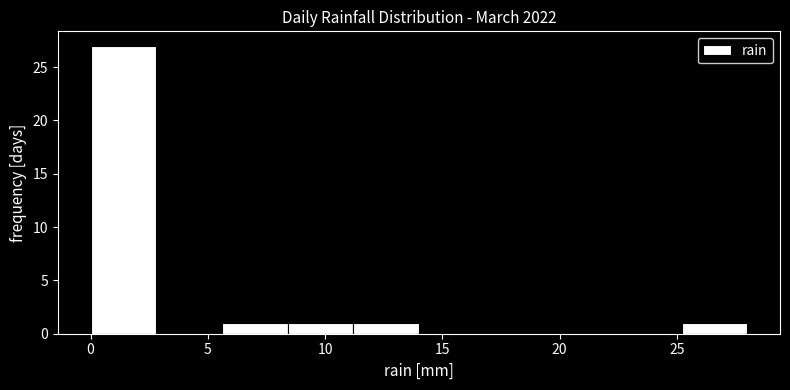

Reading left to right, list every bar in this chart as the range it spans on the x-axis followed by its height. Neither the bar edges nor the heights are printed on the chart, so give them approximately, as read against the axes.

0.0 to 2.8: 27
2.8 to 5.6: 0
5.6 to 8.4: 1
8.4 to 11.2: 1
11.2 to 14.0: 1
14.0 to 16.8: 0
16.8 to 19.6: 0
19.6 to 22.4: 0
22.4 to 25.2: 0
25.2 to 28.0: 1